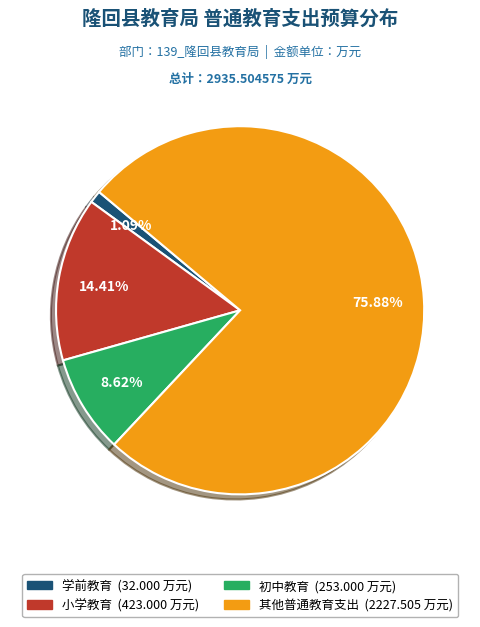

Is it true that 其他普通教育支出 is 76% of the pie?

True